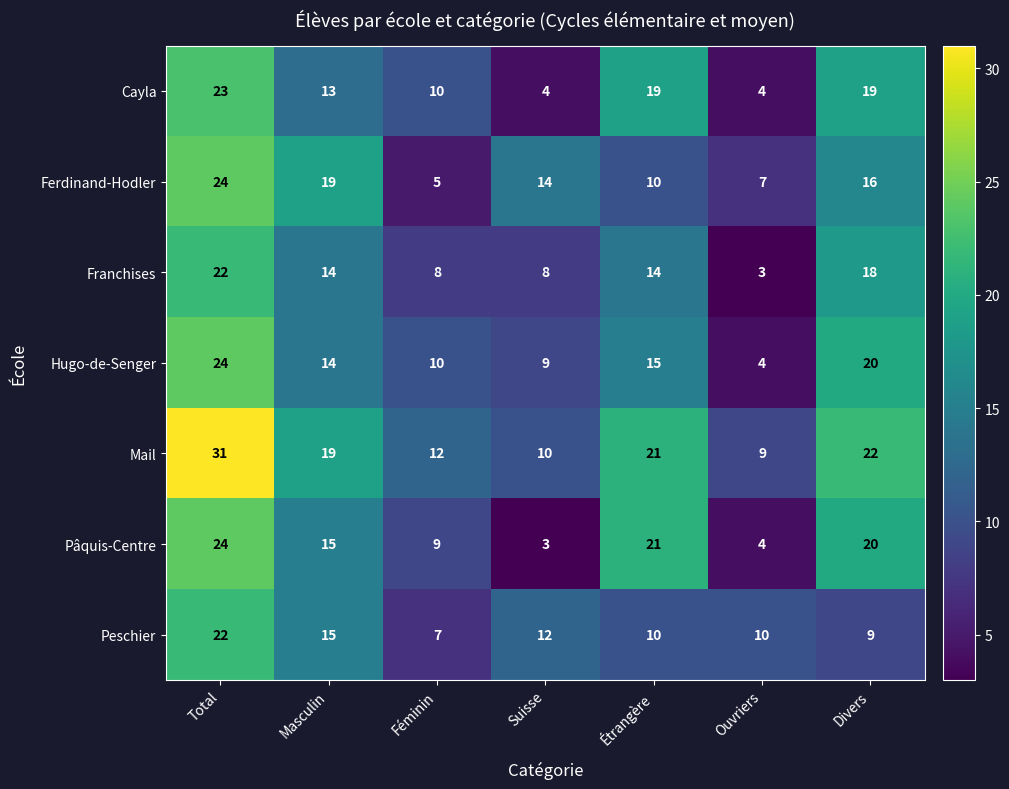

At which category is the sum across all series the highest?

Total